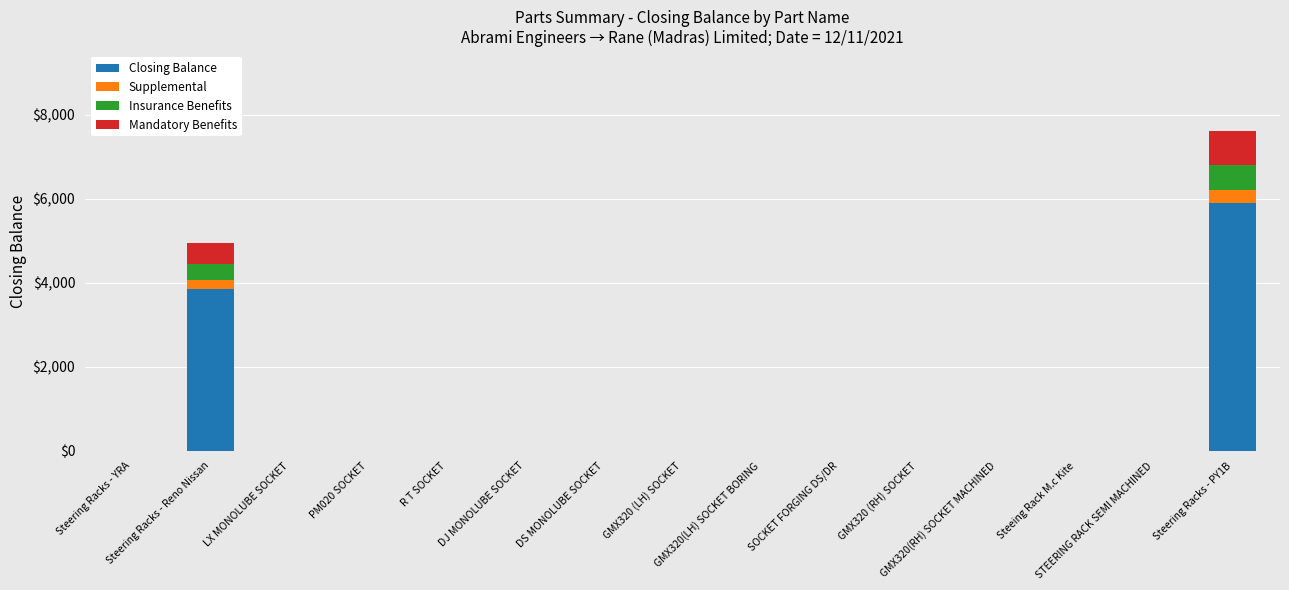

What are all the series names shown in the legend?

Closing Balance, Supplemental, Insurance Benefits, Mandatory Benefits